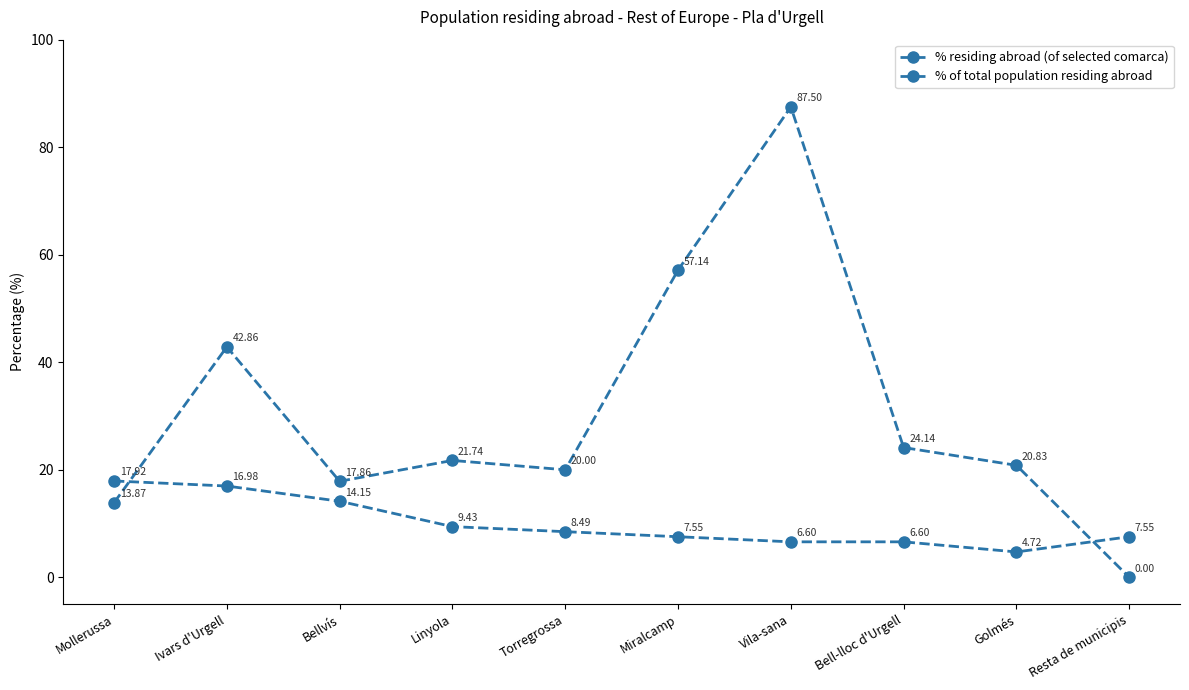

How many times do % of total population residing abroad and % residing abroad (of selected comarca) cross each other?

2